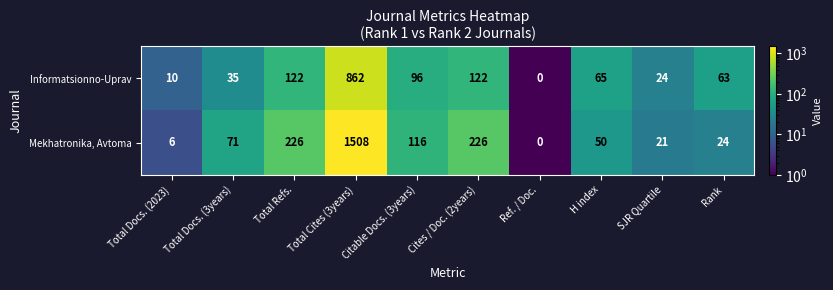

What is the sum of all Mekhatronika, Avtoma values?

2248